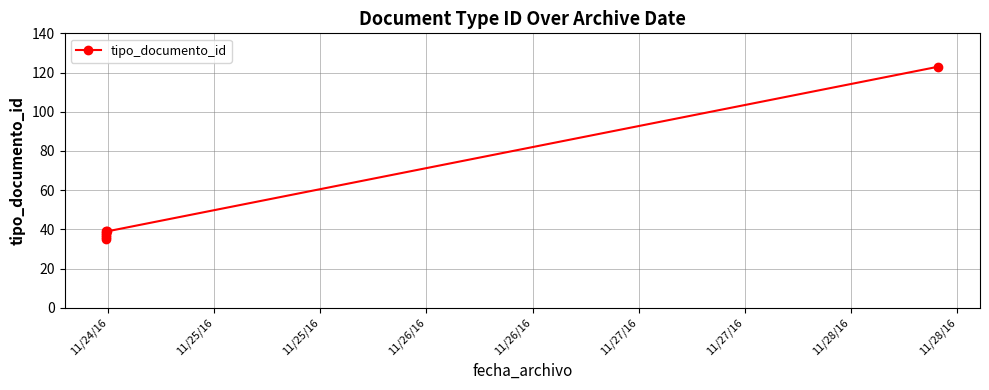

What is the average value?

50